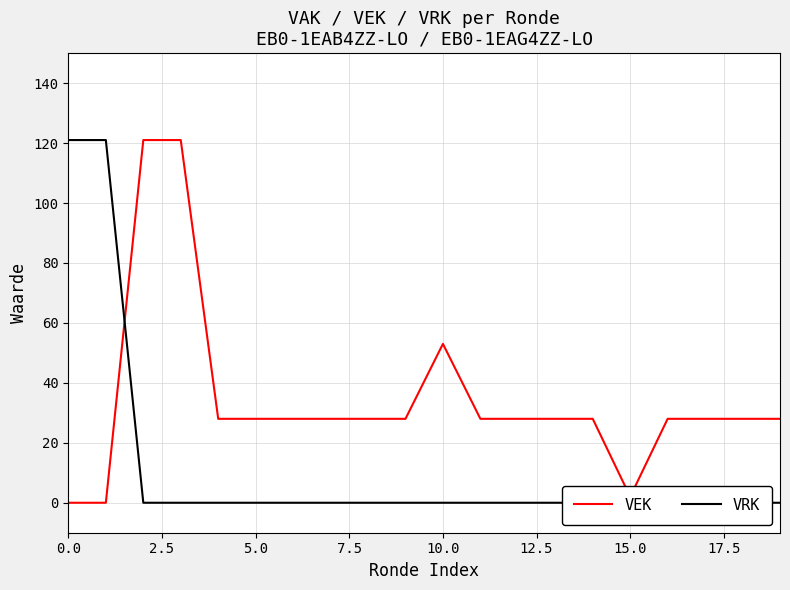

How many intersections are there between VRK and VEK?

1